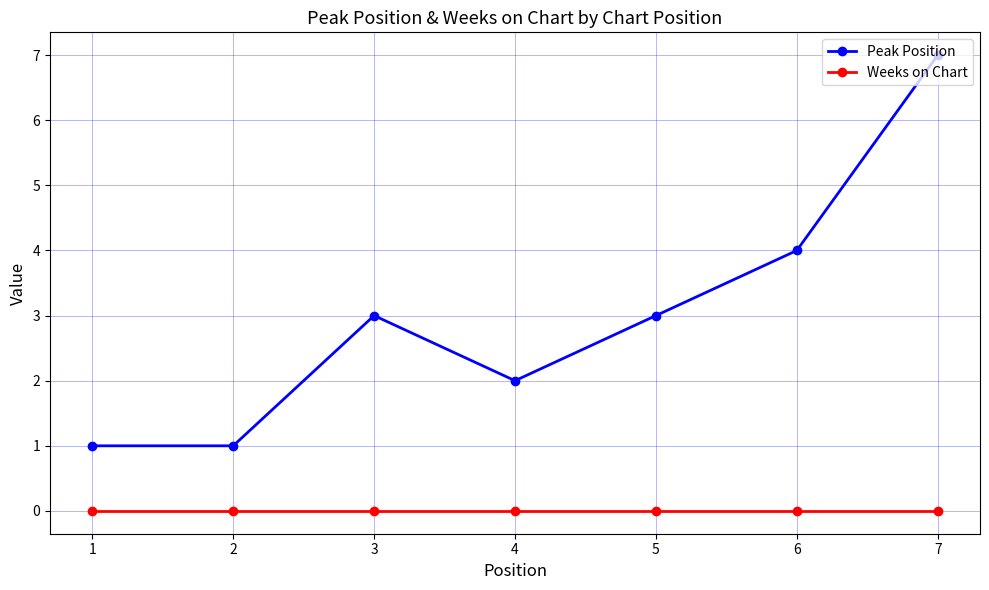

Does the chart display data point markers on the line(s)?

Yes